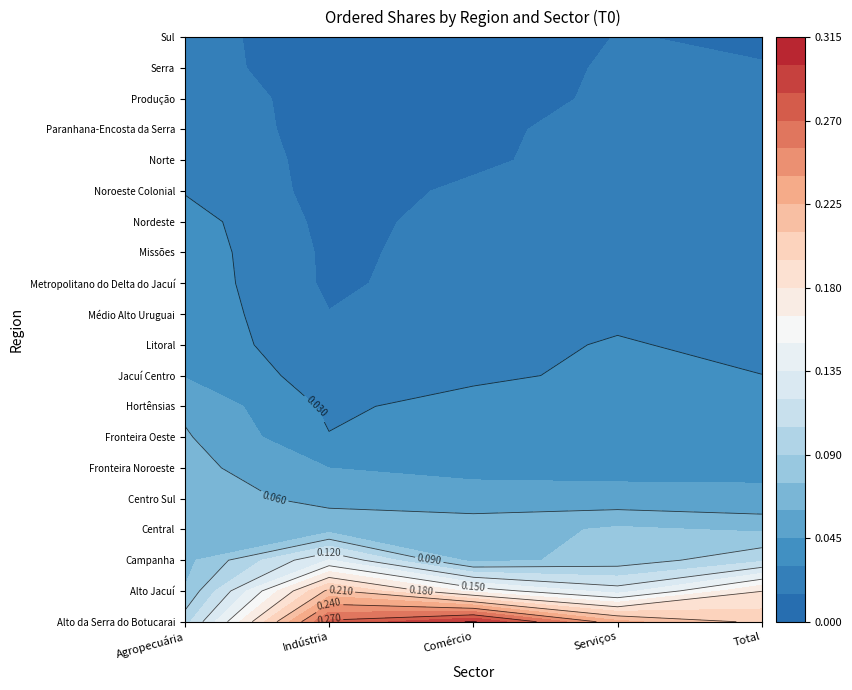

Reading left to right, transcribe all the data shown in this chart.

Alto da Serra do Botucarai: Agropecuária=0.1	Indústria=0.3	Comércio=0.3	Serviços=0.2	Total=0.2
Alto Jacuí: Agropecuária=0.1	Indústria=0.2	Comércio=0.2	Serviços=0.1	Total=0.2
Campanha: Agropecuária=0.1	Indústria=0.1	Comércio=0.1	Serviços=0.1	Total=0.1
Central: Agropecuária=0.1	Indústria=0.1	Comércio=0.1	Serviços=0.1	Total=0.1
Centro Sul: Agropecuária=0.1	Indústria=0.1	Comércio=0.1	Serviços=0.1	Total=0.0
Fronteira Noroeste: Agropecuária=0.1	Indústria=0.0	Comércio=0.0	Serviços=0.0	Total=0.0
Fronteira Oeste: Agropecuária=0.1	Indústria=0.0	Comércio=0.0	Serviços=0.0	Total=0.0
Hortênsias: Agropecuária=0.1	Indústria=0.0	Comércio=0.0	Serviços=0.0	Total=0.0
Jacuí Centro: Agropecuária=0.0	Indústria=0.0	Comércio=0.0	Serviços=0.0	Total=0.0
Litoral: Agropecuária=0.0	Indústria=0.0	Comércio=0.0	Serviços=0.0	Total=0.0
Médio Alto Uruguai: Agropecuária=0.0	Indústria=0.0	Comércio=0.0	Serviços=0.0	Total=0.0
Metropolitano do Delta do Jacuí: Agropecuária=0.0	Indústria=0.0	Comércio=0.0	Serviços=0.0	Total=0.0
Missões: Agropecuária=0.0	Indústria=0.0	Comércio=0.0	Serviços=0.0	Total=0.0
Nordeste: Agropecuária=0.0	Indústria=0.0	Comércio=0.0	Serviços=0.0	Total=0.0
Noroeste Colonial: Agropecuária=0.0	Indústria=0.0	Comércio=0.0	Serviços=0.0	Total=0.0
Norte: Agropecuária=0.0	Indústria=0.0	Comércio=0.0	Serviços=0.0	Total=0.0
Paranhana-Encosta da Serra: Agropecuária=0.0	Indústria=0.0	Comércio=0.0	Serviços=0.0	Total=0.0
Produção: Agropecuária=0.0	Indústria=0.0	Comércio=0.0	Serviços=0.0	Total=0.0
Serra: Agropecuária=0.0	Indústria=0.0	Comércio=0.0	Serviços=0.0	Total=0.0
Sul: Agropecuária=0.0	Indústria=0.0	Comércio=0.0	Serviços=0.0	Total=0.0